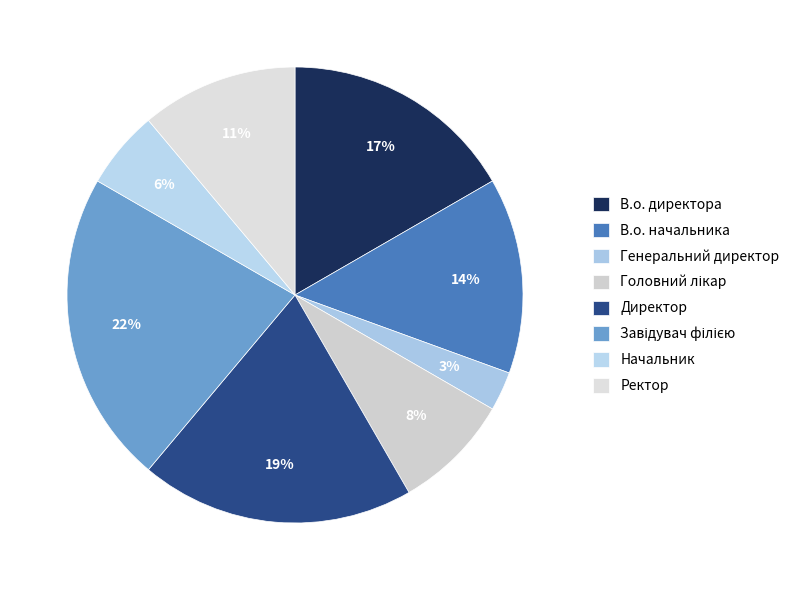

The В.о. директора slice represents 17% of the pie. True or false?

True